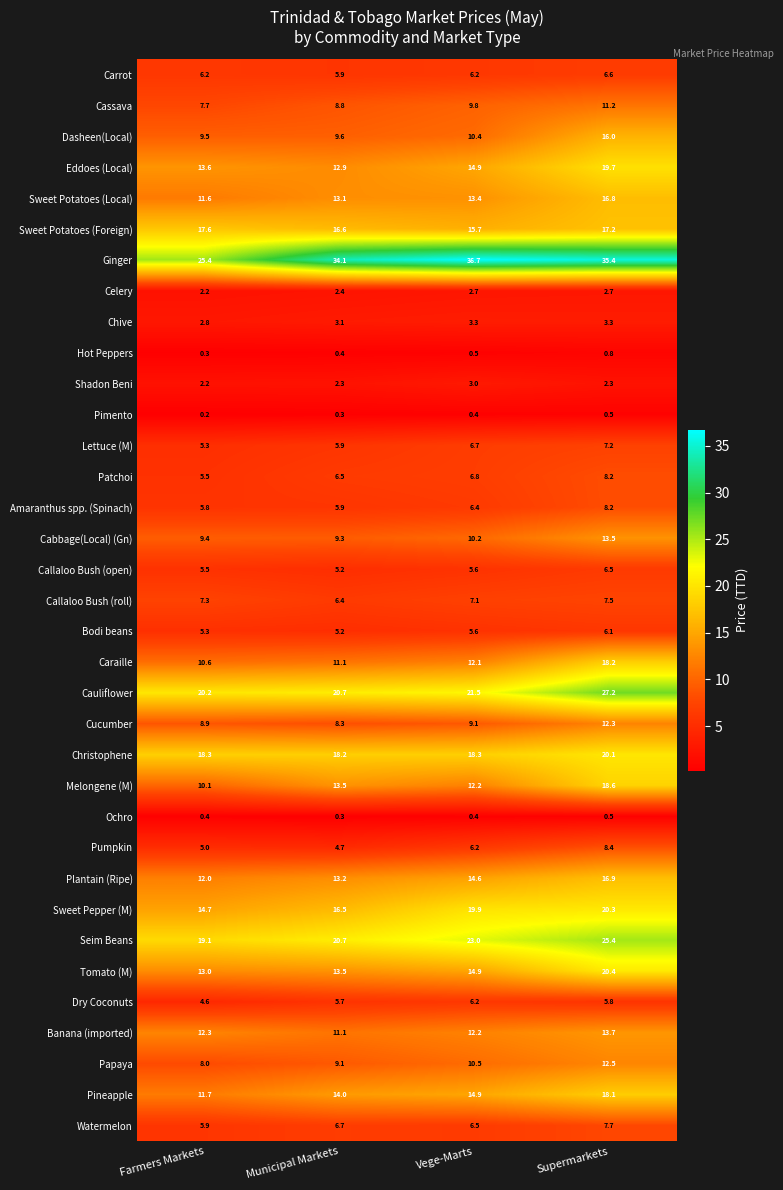

At how many categories does at least one series exceed 14?

4